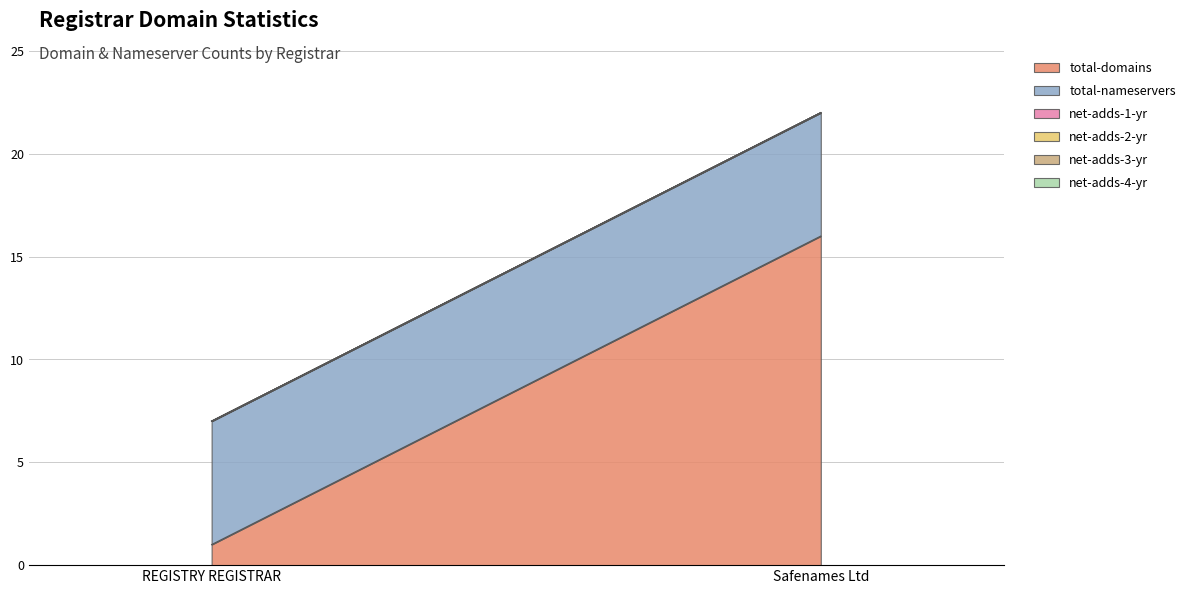

What is the difference between the highest and lowest values at Safenames Ltd?

16